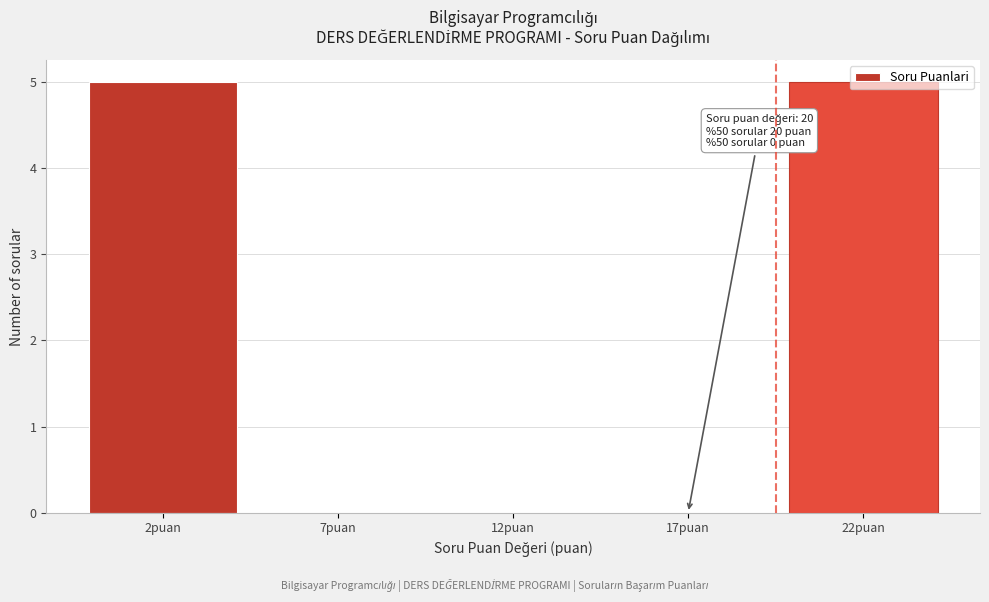

What is the maximum value shown in the chart?

5